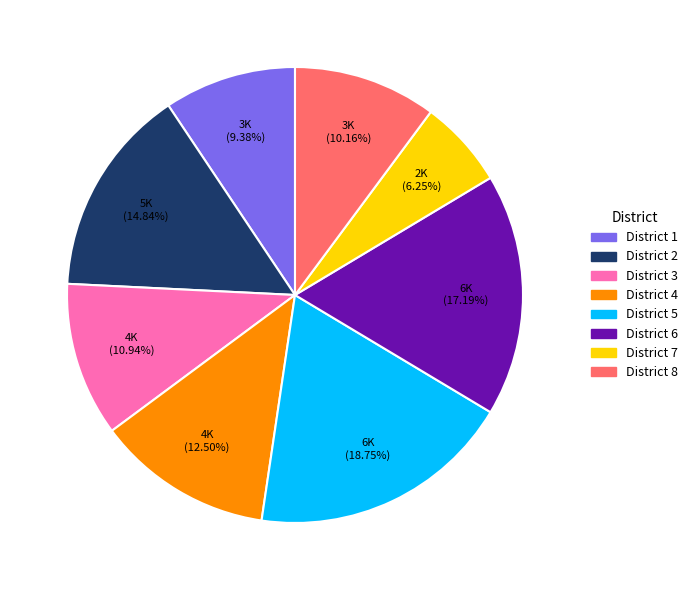

How many segments does this pie chart have?

8